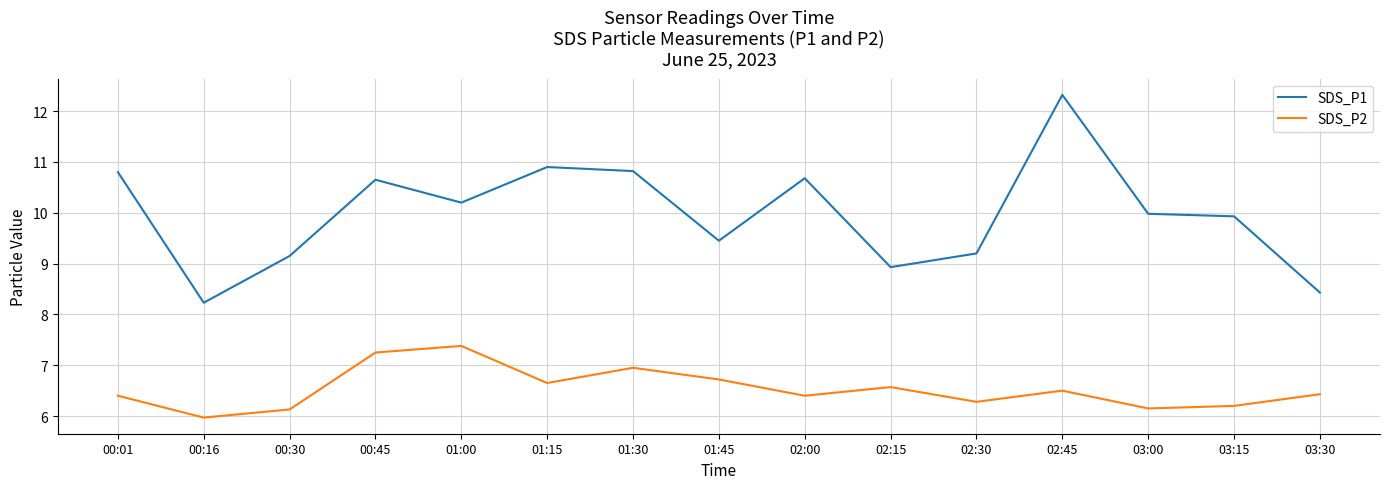

Is the value of SDS_P1 at 01:00 greater than the value of SDS_P2 at 01:15?

Yes